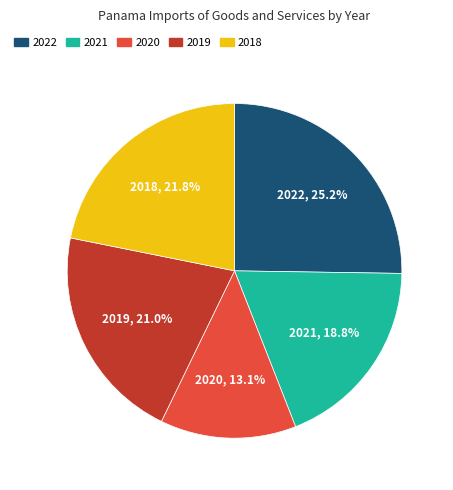

Count the number of slices in the pie.

5